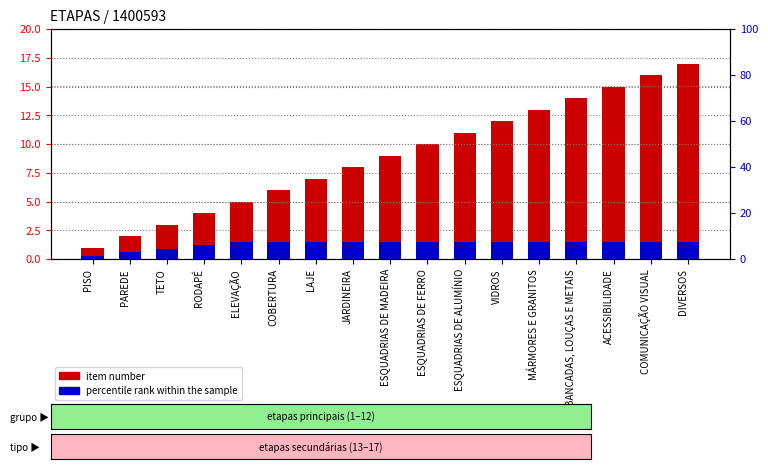

What position from the right is COBERTURA?

12